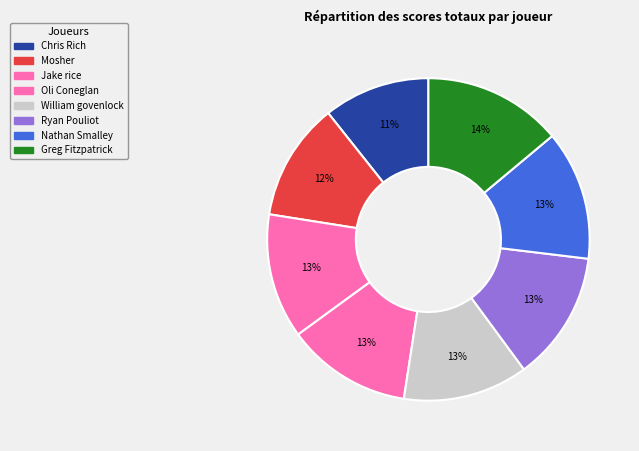

Is it true that Jake rice is 13% of the pie?

True